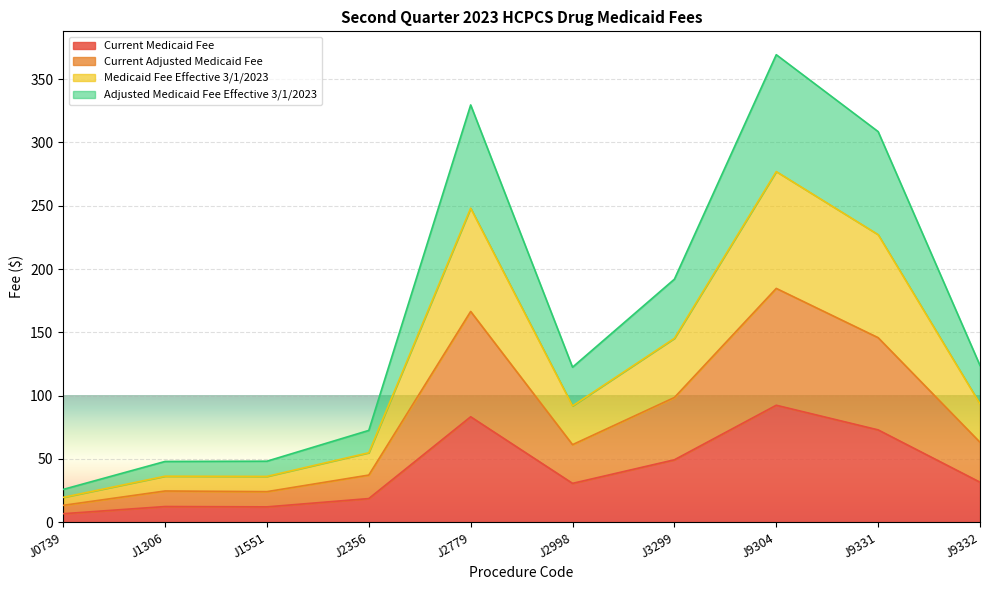

At which category is the sum across all series the highest?

J9304